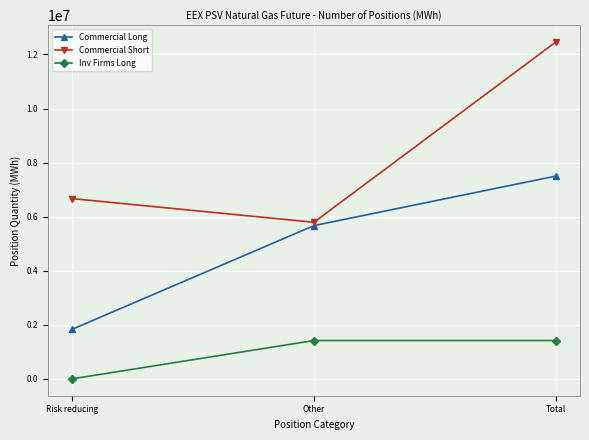

How many lines are shown in the chart?

3